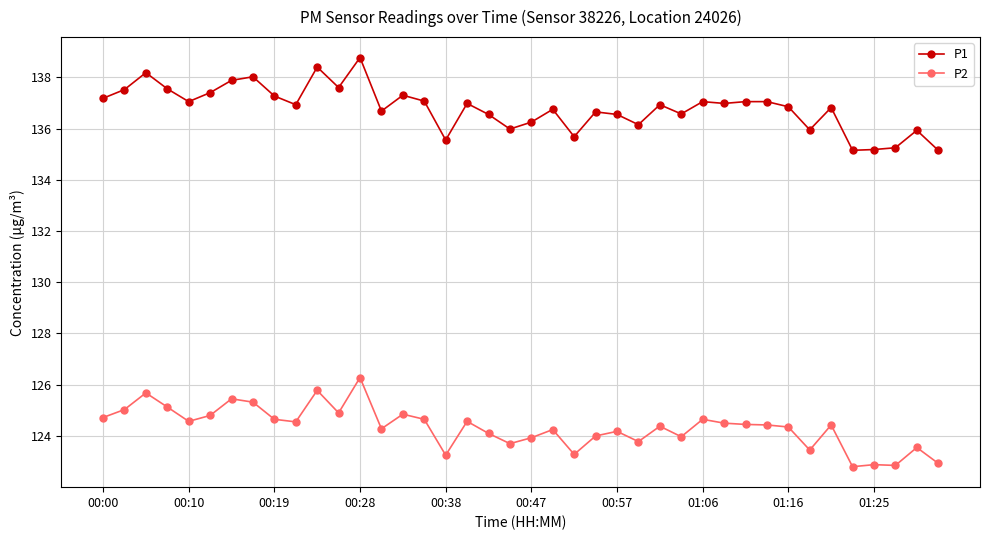

Rank the series by their maximum value, from highest to lowest.

P1, P2